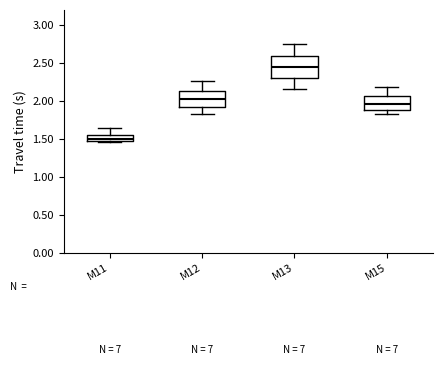

Which box's median line is the highest?

M13